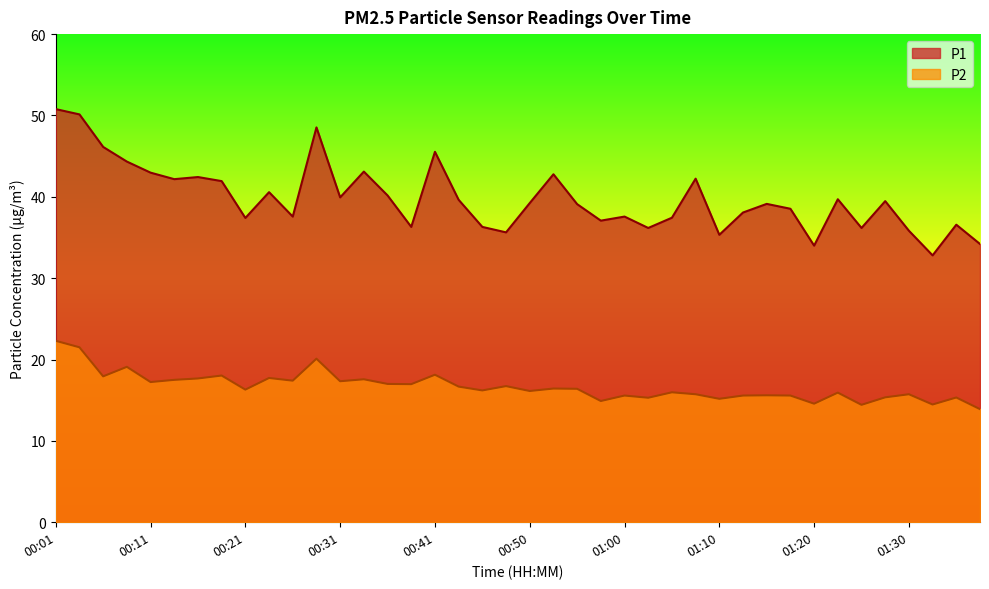

What is the maximum value shown in the chart?

50.8